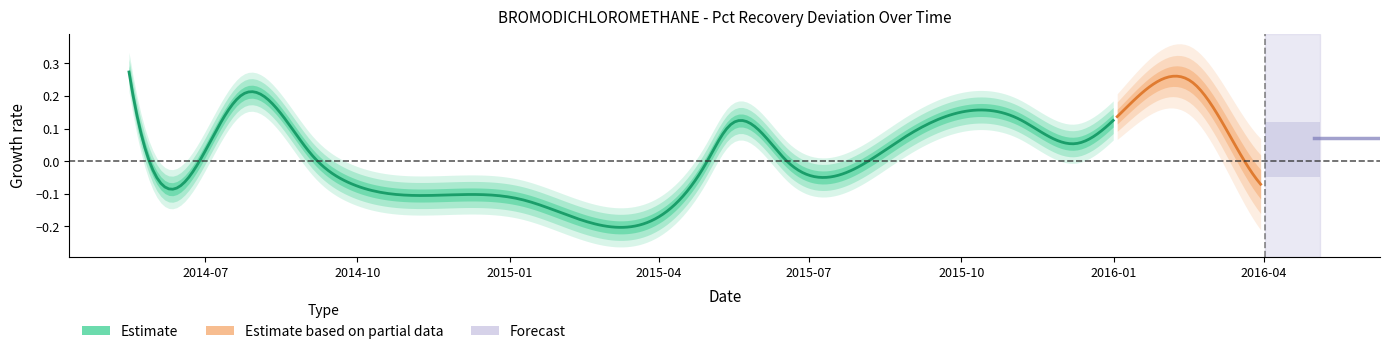

At which category is the sum across all series the highest?

2014-05-16